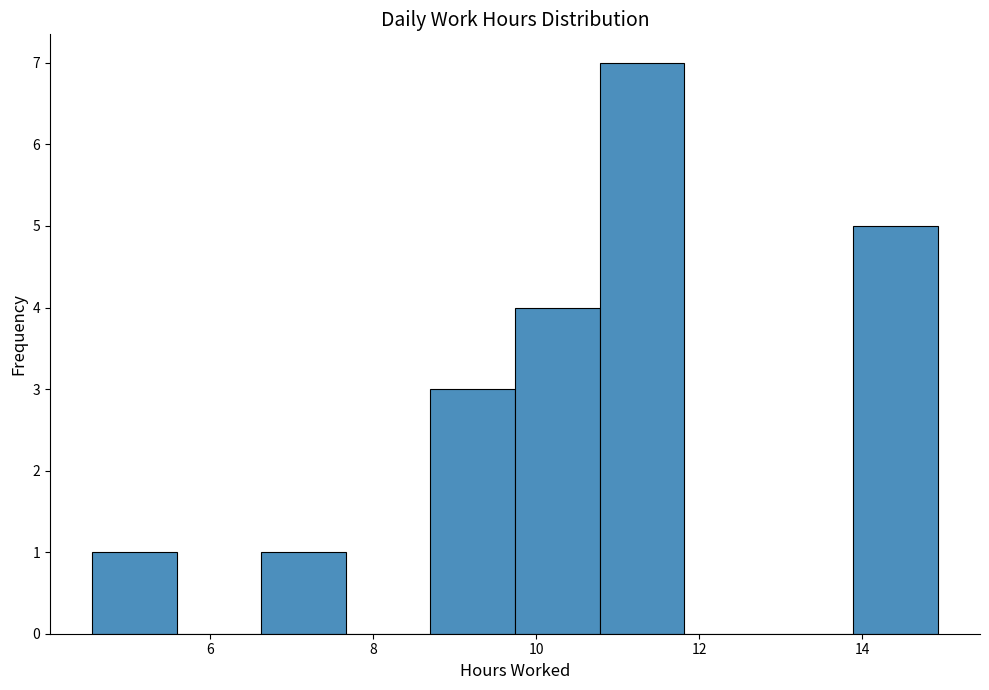

How tall is the bar that spans 4.6 to 5.6 on the x-axis? Neither the bar edges nor the heights are printed on the chart, so give them approximately, as read against the axes.

1